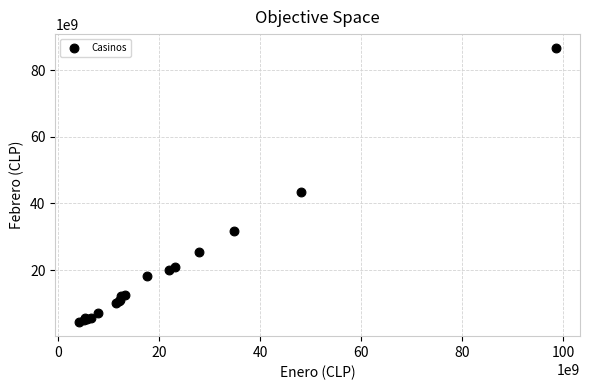

What Y value in the scatter plot is closest to 45510492091?

43521076373